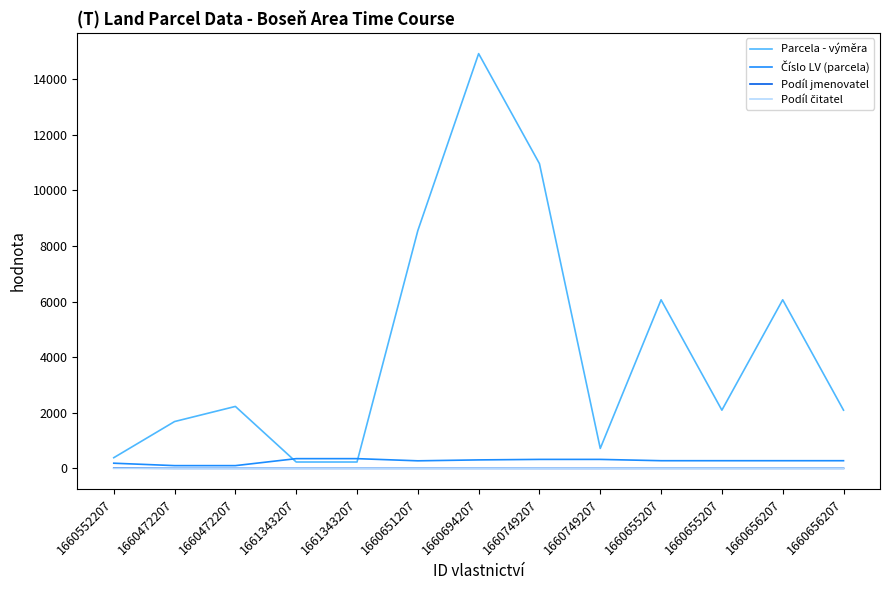

List the series in order of their peak value, lowest first.

Podíl čitatel, Podíl jmenovatel, Číslo LV (parcela), Parcela - výměra